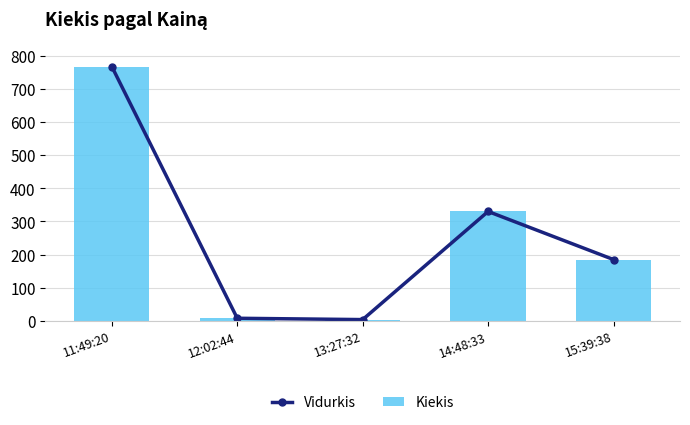

Is it true that Vidurkis equals 1160 at 11:49:20?

False